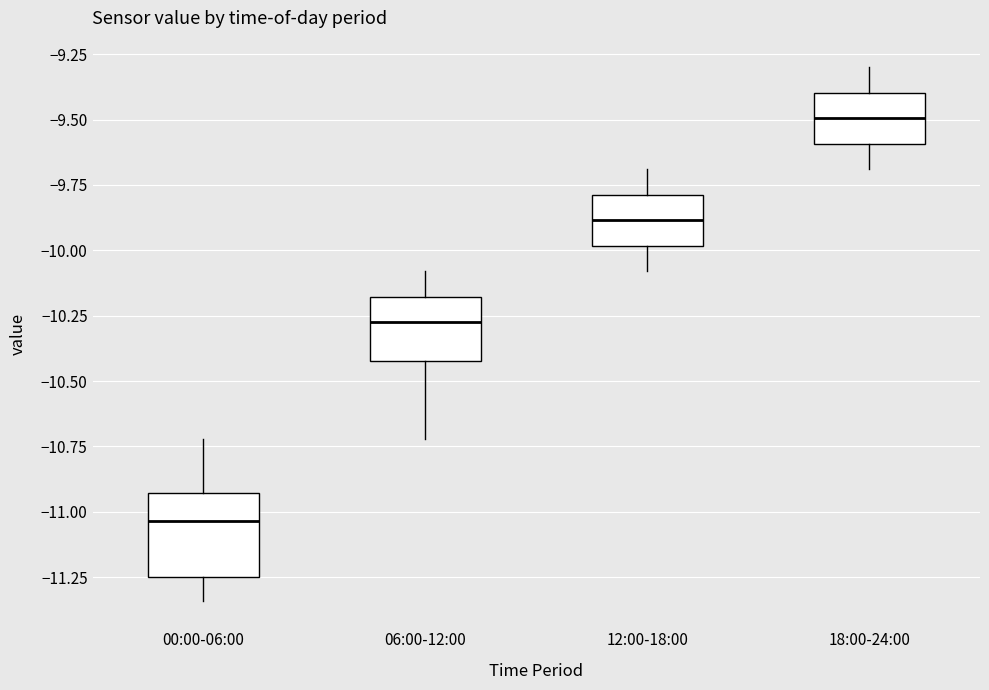

Which box's median line is the highest?

18:00-24:00